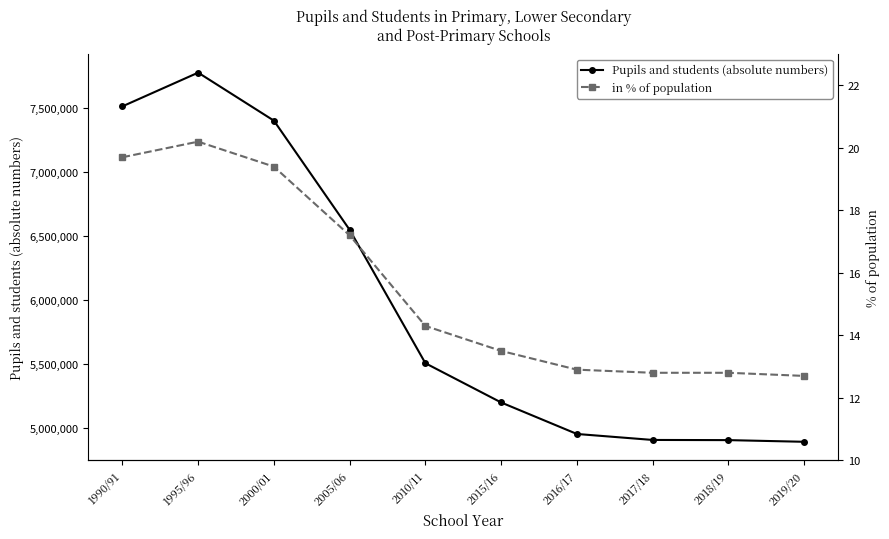

True or false: Pupils and students (absolute numbers) has a value of 4905435.0 at 2017/18.

True